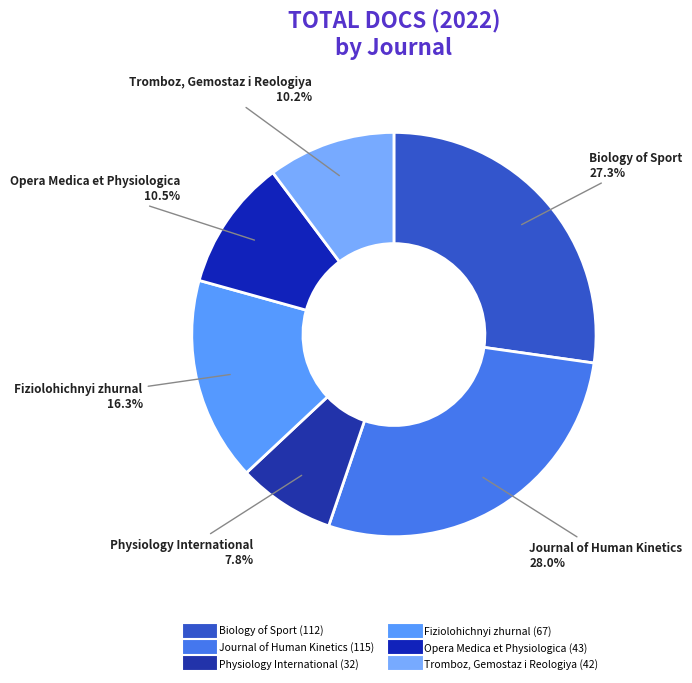

Which has a higher value, Fiziolohichnyi zhurnal or Physiology International?

Fiziolohichnyi zhurnal